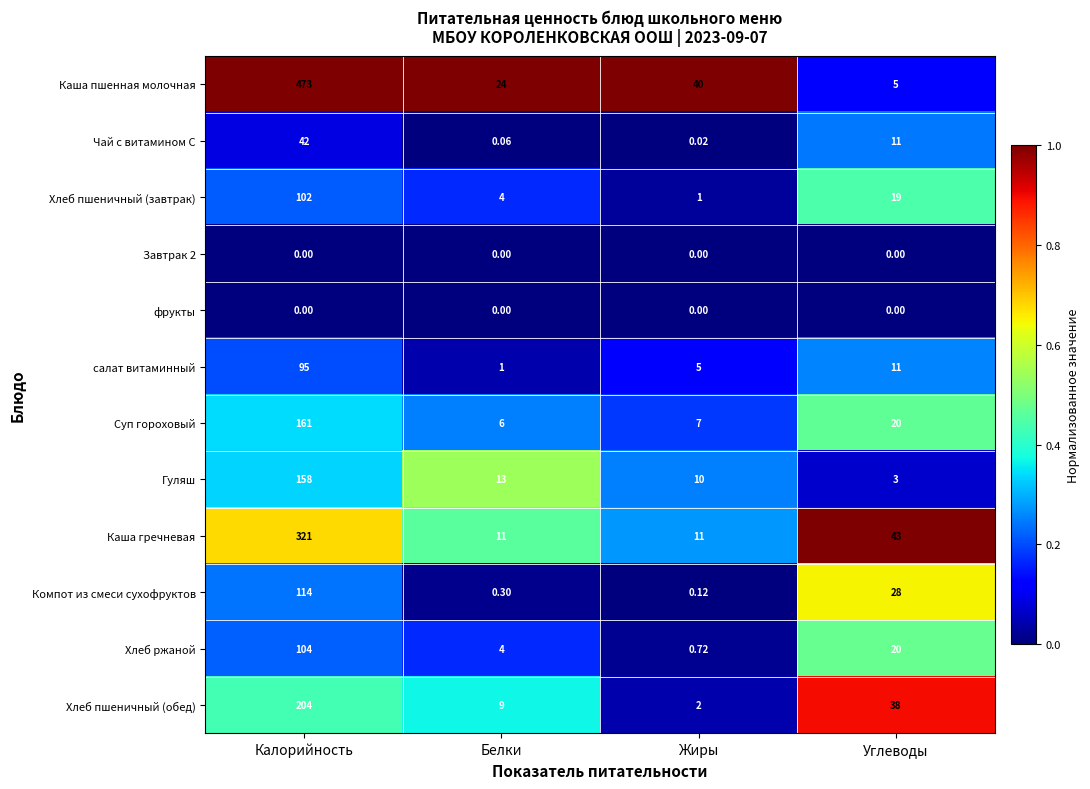

How many series are shown in this chart?

12